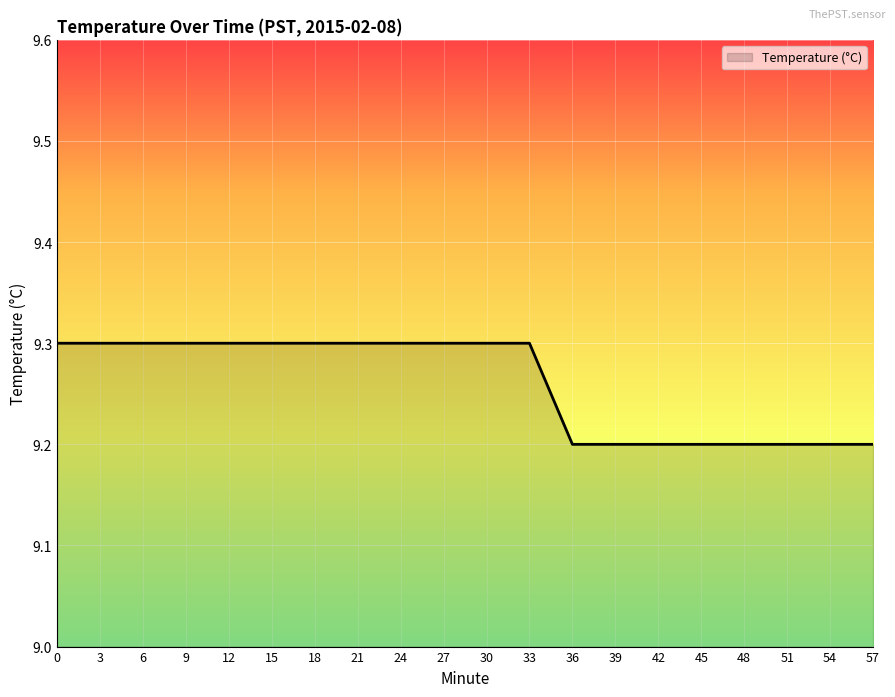

What is the smallest value displayed?

9.2